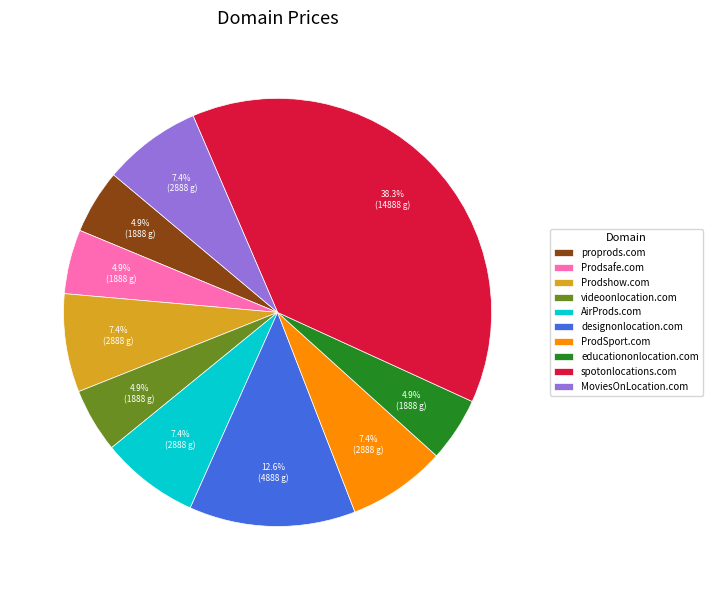

Which has a higher value, spotonlocations.com or AirProds.com?

spotonlocations.com